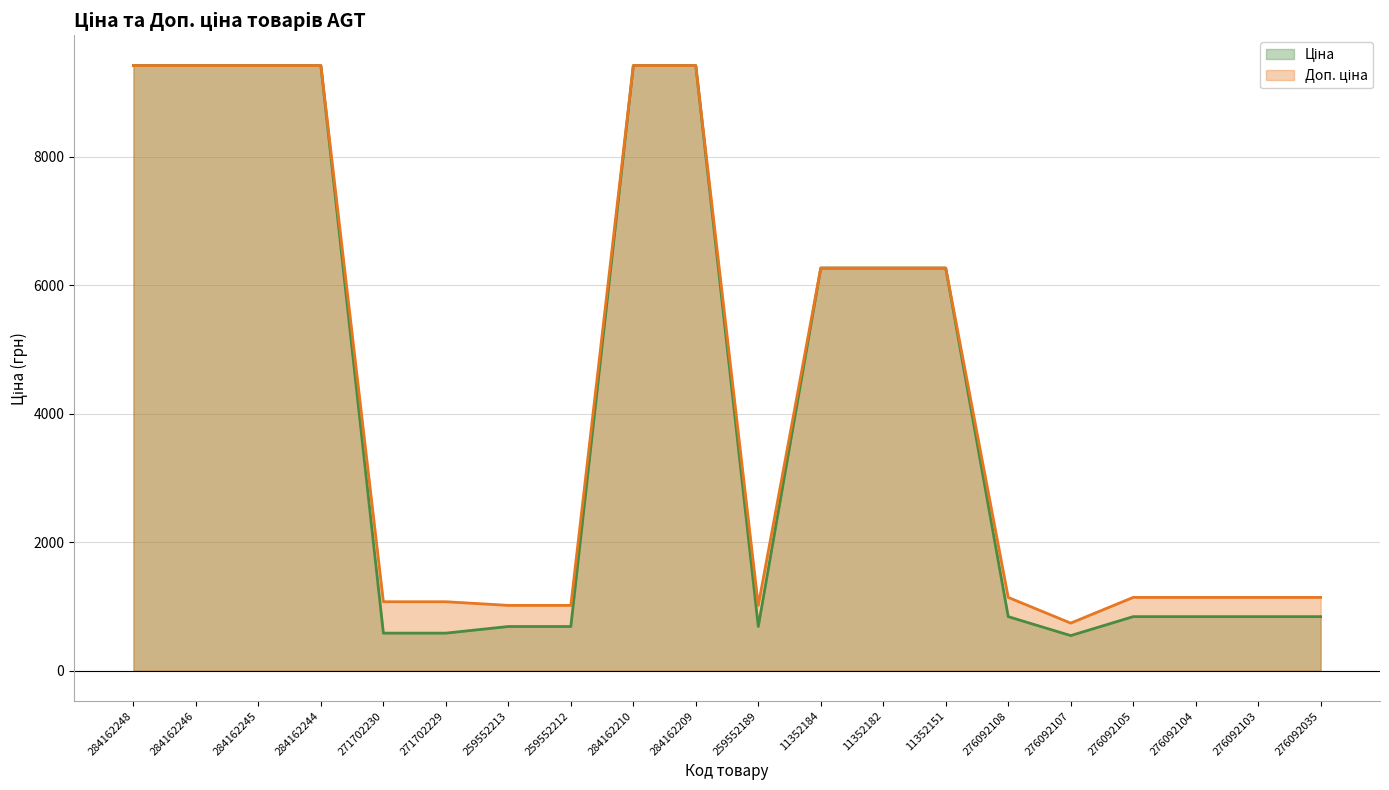

What position from the right is 11352151?

7